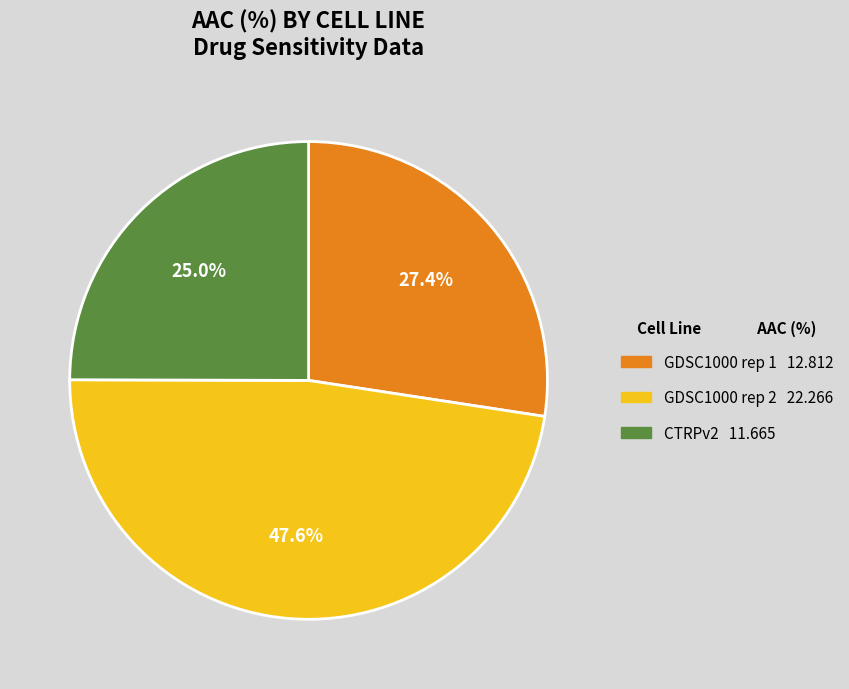

To the nearest percent, what is the combined percentage of CTRPv2 and GDSC1000 rep 1?

52%